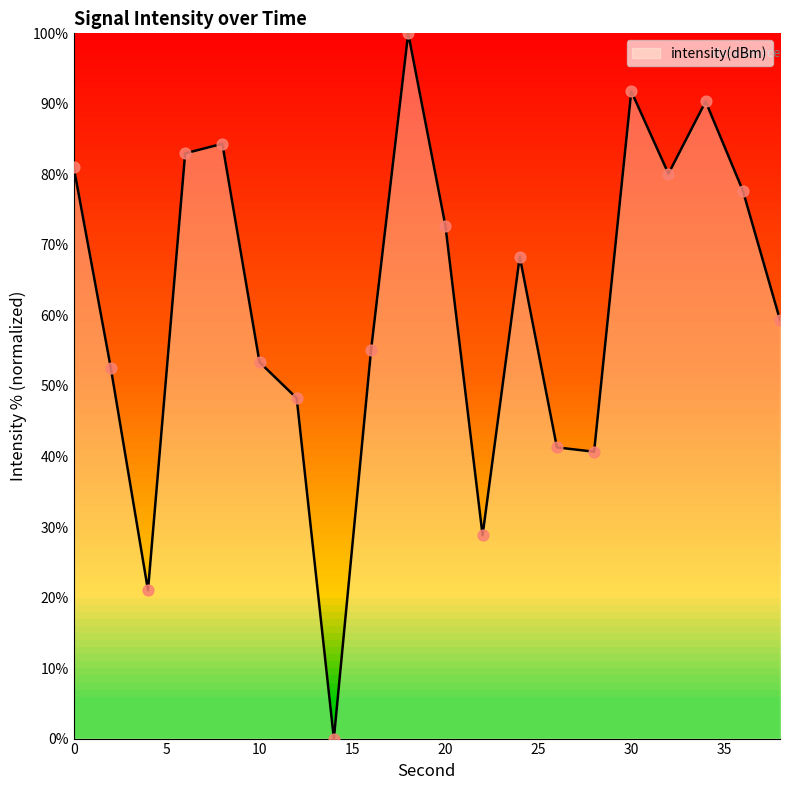

What is the difference between the maximum and minimum values?

100.0